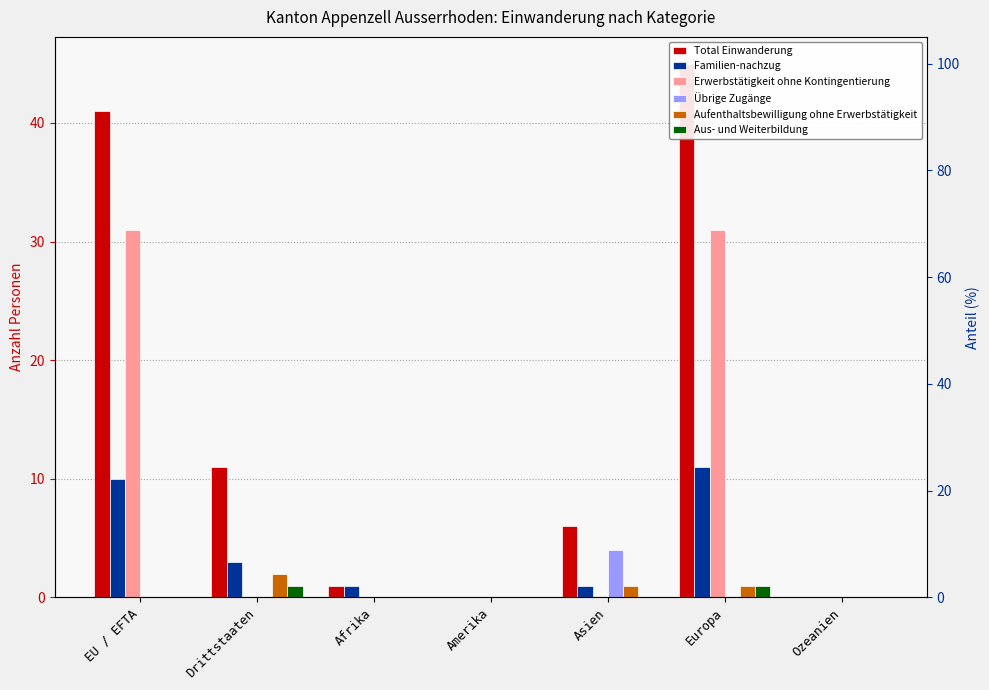

Reading left to right, transcribe all the data shown in this chart.

Total Einwanderung: EU / EFTA=41	Drittstaaten=11	Afrika=1	Amerika=0	Asien=6	Europa=45	Ozeanien=0
Familien-nachzug: EU / EFTA=10	Drittstaaten=3	Afrika=1	Amerika=0	Asien=1	Europa=11	Ozeanien=0
Erwerbstätigkeit ohne Kontingentierung: EU / EFTA=31	Drittstaaten=0	Afrika=0	Amerika=0	Asien=0	Europa=31	Ozeanien=0
Übrige Zugänge: EU / EFTA=0	Drittstaaten=0	Afrika=0	Amerika=0	Asien=4	Europa=0	Ozeanien=0
Aufenthaltsbewilligung ohne Erwerbstätigkeit: EU / EFTA=0	Drittstaaten=2	Afrika=0	Amerika=0	Asien=1	Europa=1	Ozeanien=0
Aus- und Weiterbildung: EU / EFTA=0	Drittstaaten=1	Afrika=0	Amerika=0	Asien=0	Europa=1	Ozeanien=0